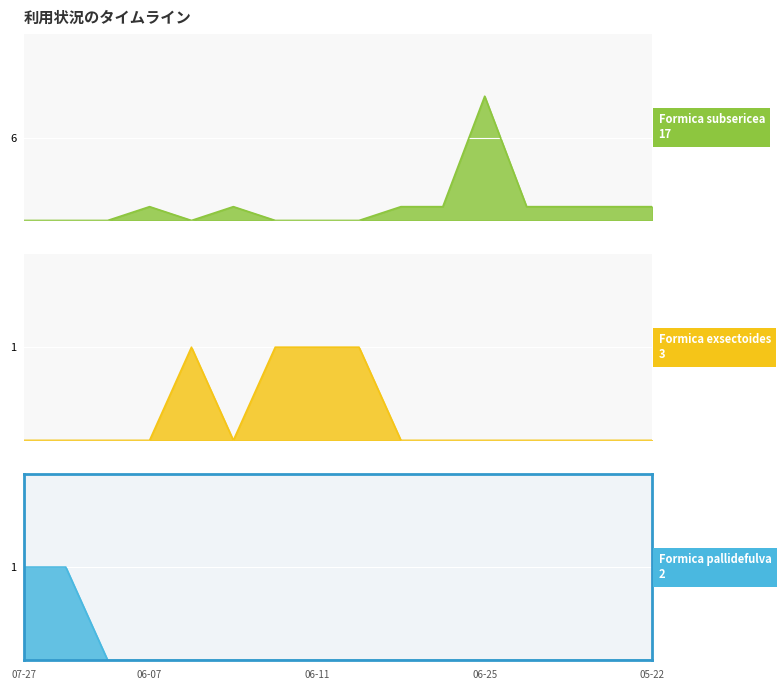

List the labels in order of Formica subsericea value, largest first.

2022-06-25, 2020-06-07, 2020-06-21, 2022-06-13, 2022-06-16, 2022-06-29, 2023-07-02, 2024-05-21, 2024-05-22, 2008-07-27, 2016-06-23, 2019-07-04, 2020-06-14, 2022-06-09, 2022-06-11, 2022-06-12